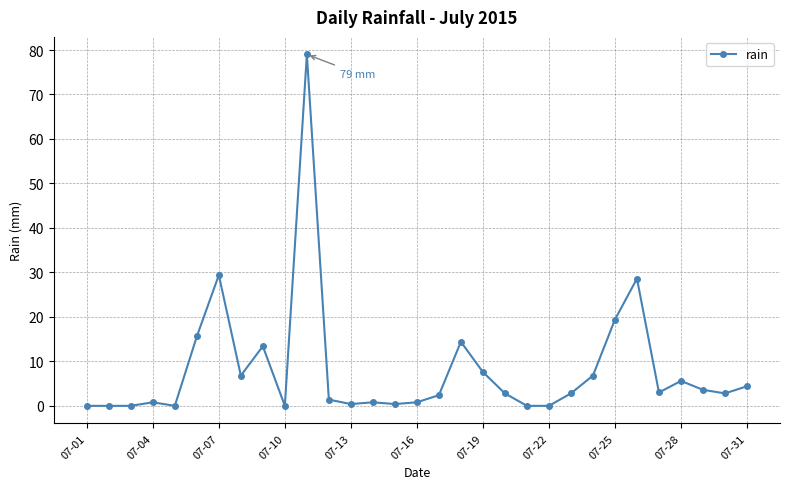

What is the greatest value displayed?

79.0